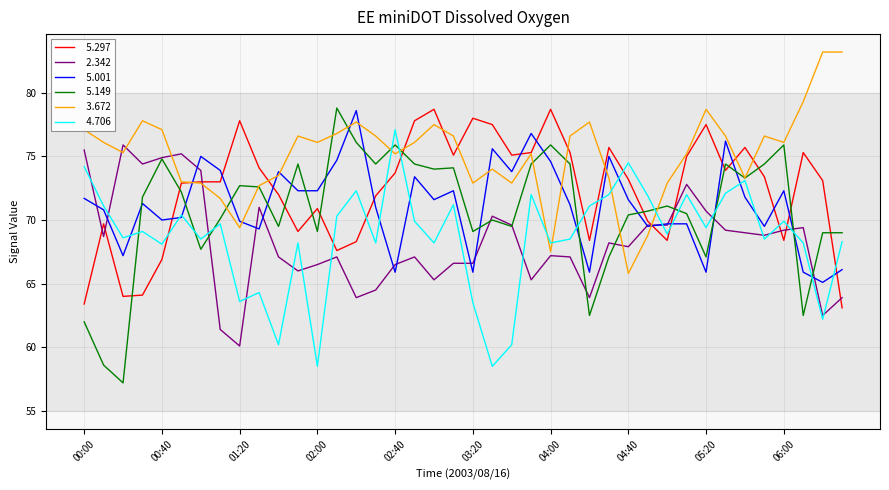

What is the smallest value displayed?

57.2